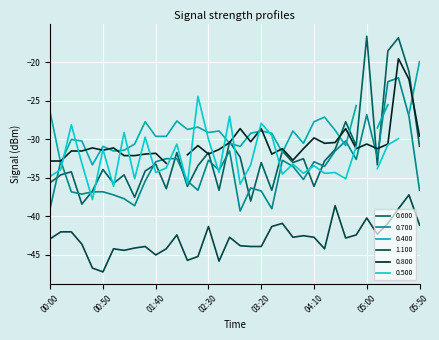

Is this an area chart (filled region under the line)?

No